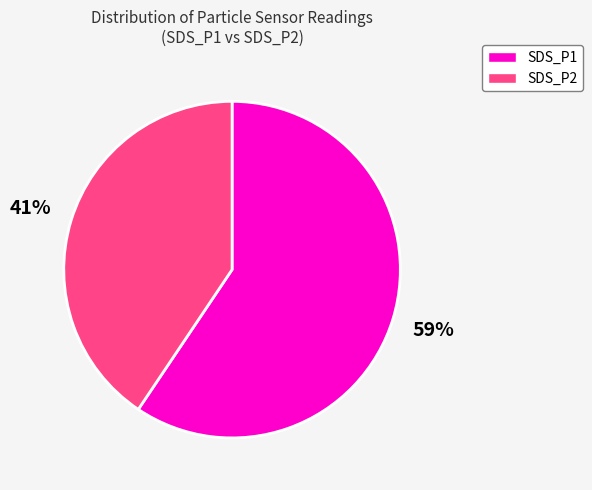

Between SDS_P1 and SDS_P2, which is larger?

SDS_P1